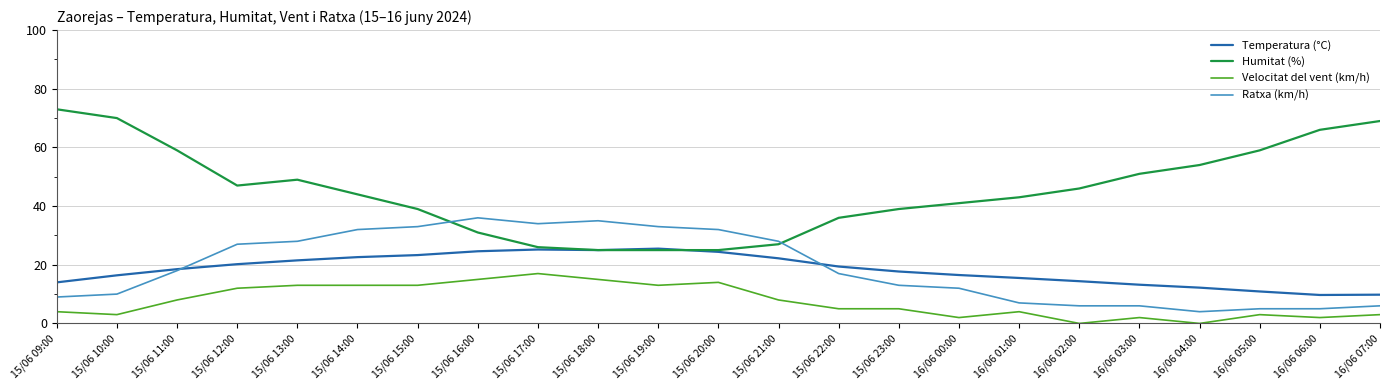

List the series in order of their peak value, lowest first.

Velocitat del vent (km/h), Temperatura (°C), Ratxa (km/h), Humitat (%)